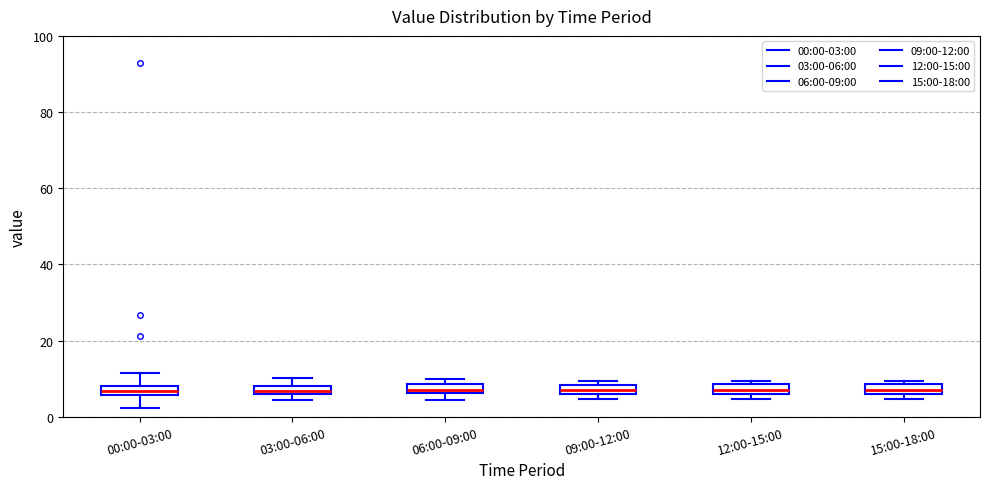

Where is the upper edge of the box for 00:00-03:00 on the y-axis? The values are not printed on the chart, so give them approximately, as read against the axis.

8